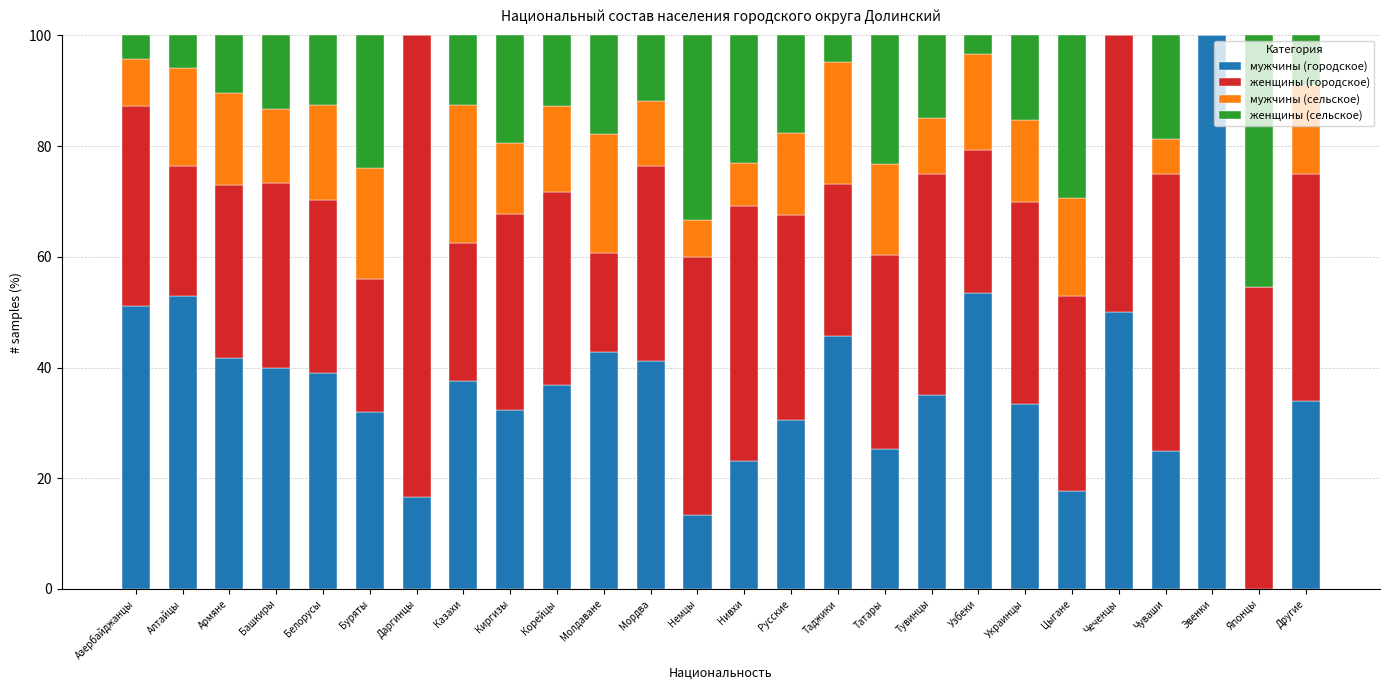

The мужчины (городское) series shows 173.9 at Эвенки. True or false?

False